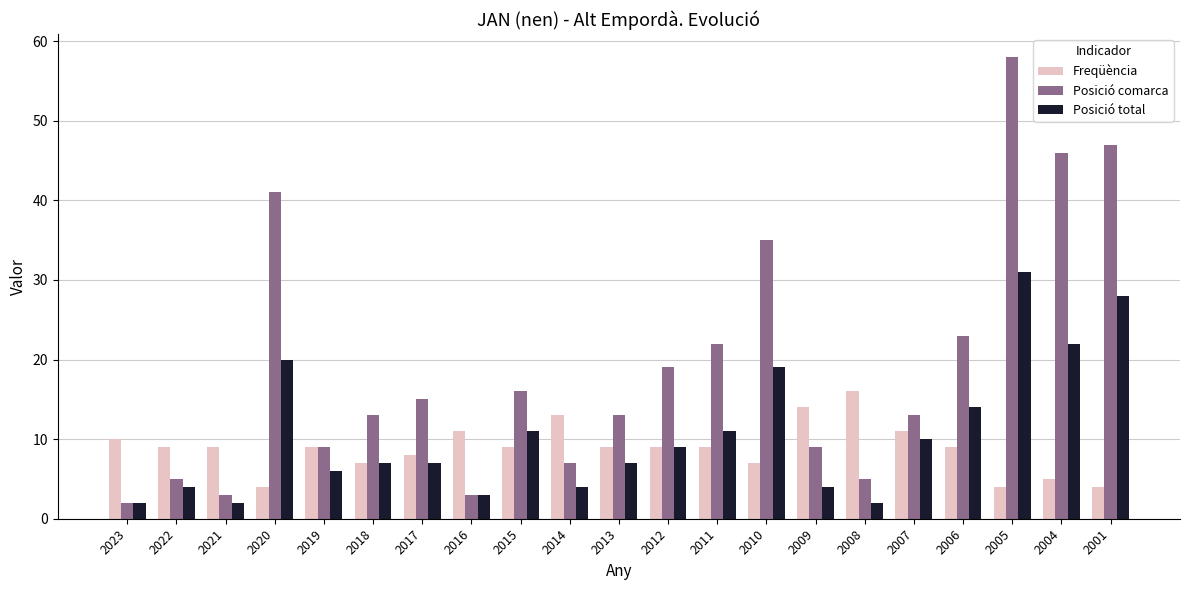

What is the approximate value of Posició comarca at 2006, to the nearest 10?

20